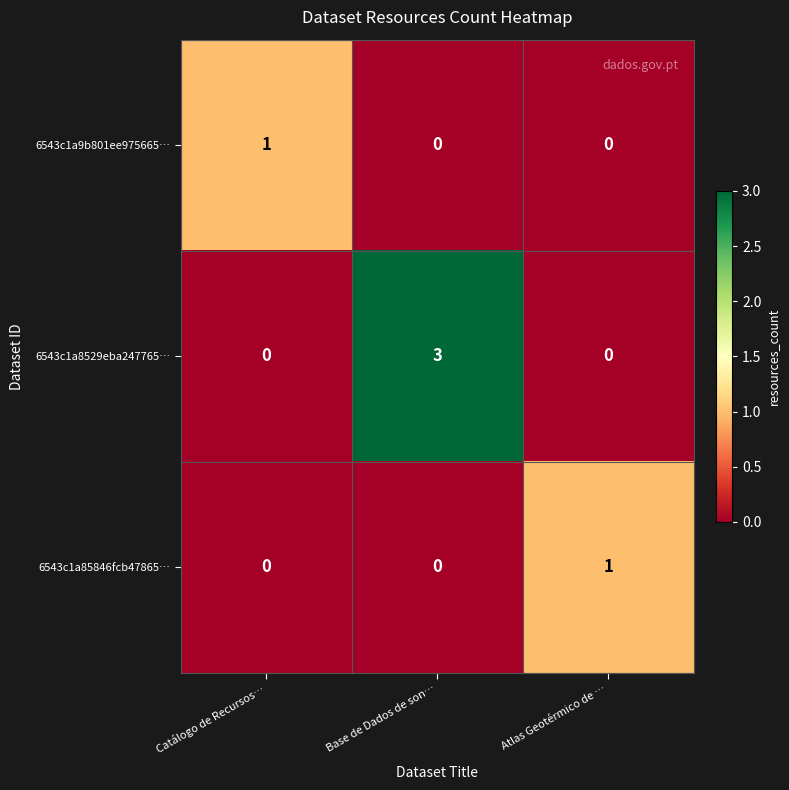

Between Base de Dados de son… and Atlas Geotérmico de …, which series saw the biggest shift?

6543c1a8529eba247765…